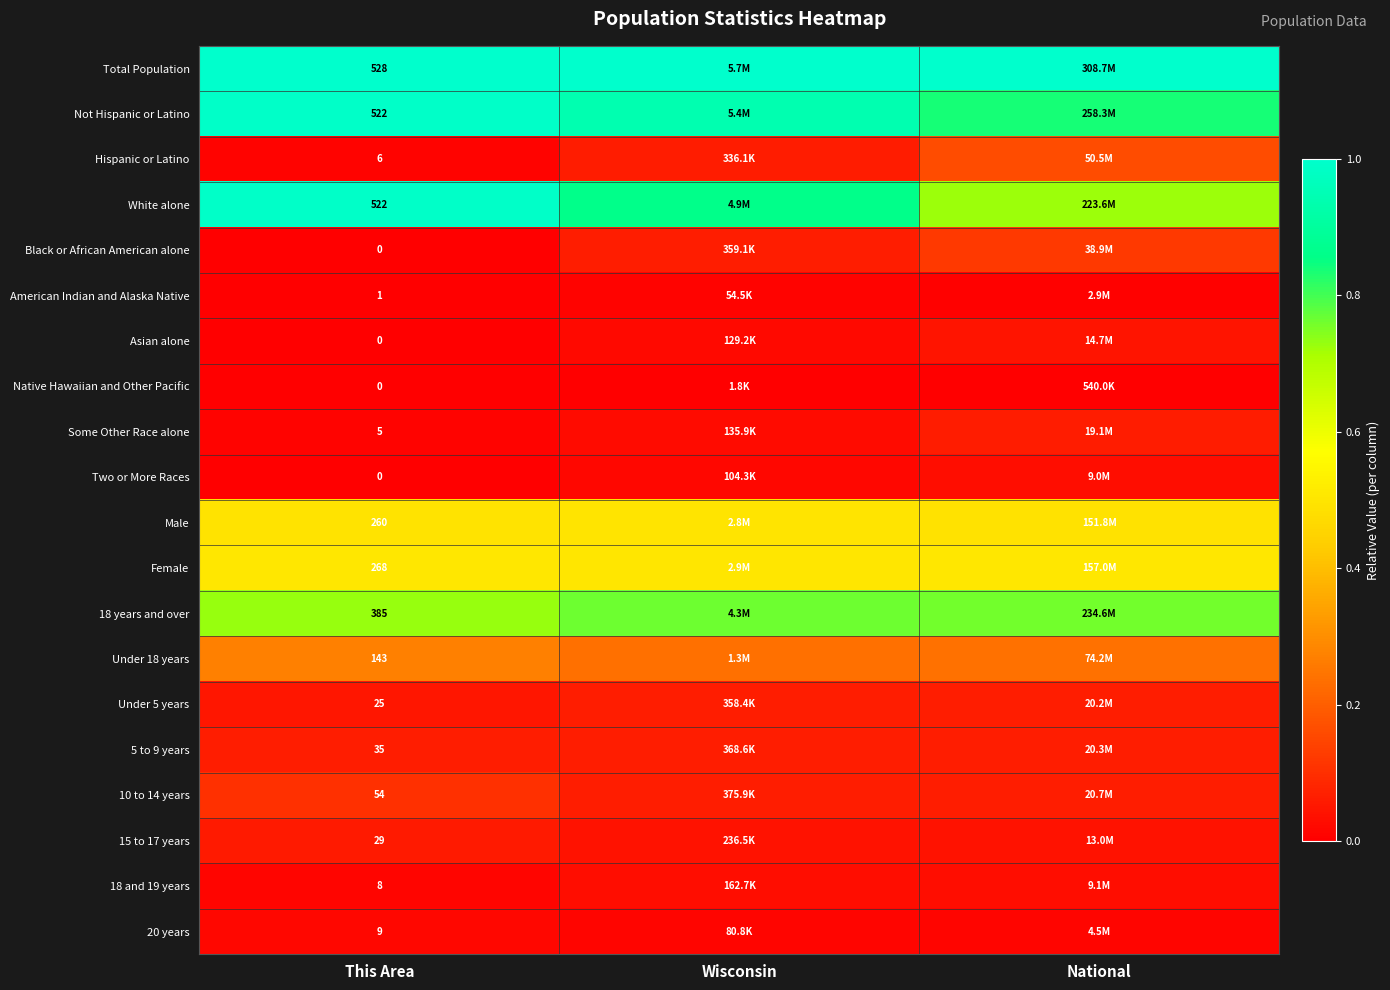

What is the spread (max minus min) of values at This Area?

528.0